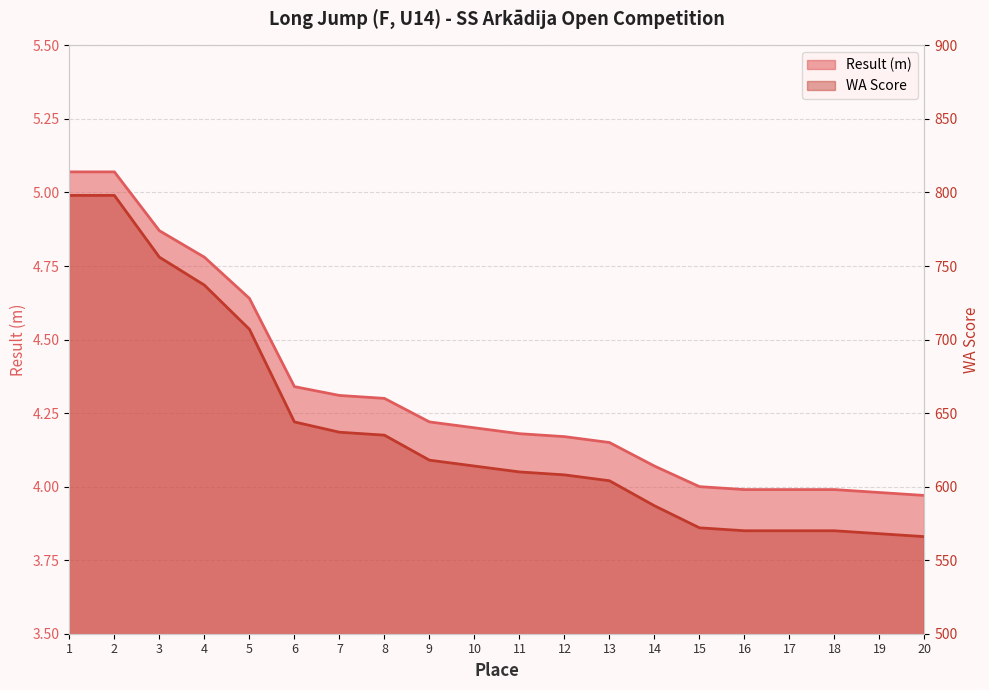

Which series has the largest total across all categories?

WA Score